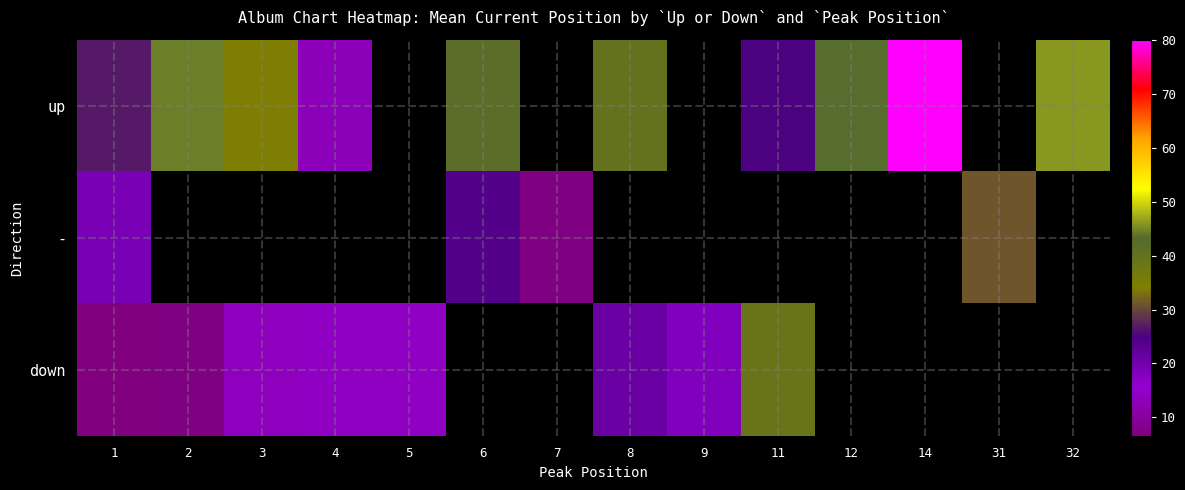

How many values in down are above zero?

8